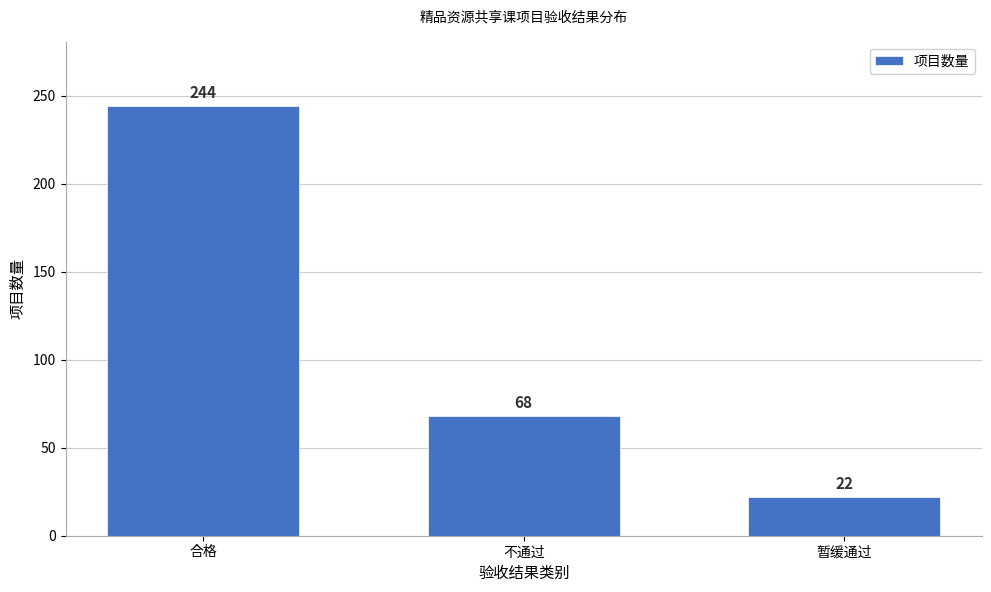

Reading left to right, what are all the values shown in this chart?

合格=244	不通过=68	暂缓通过=22